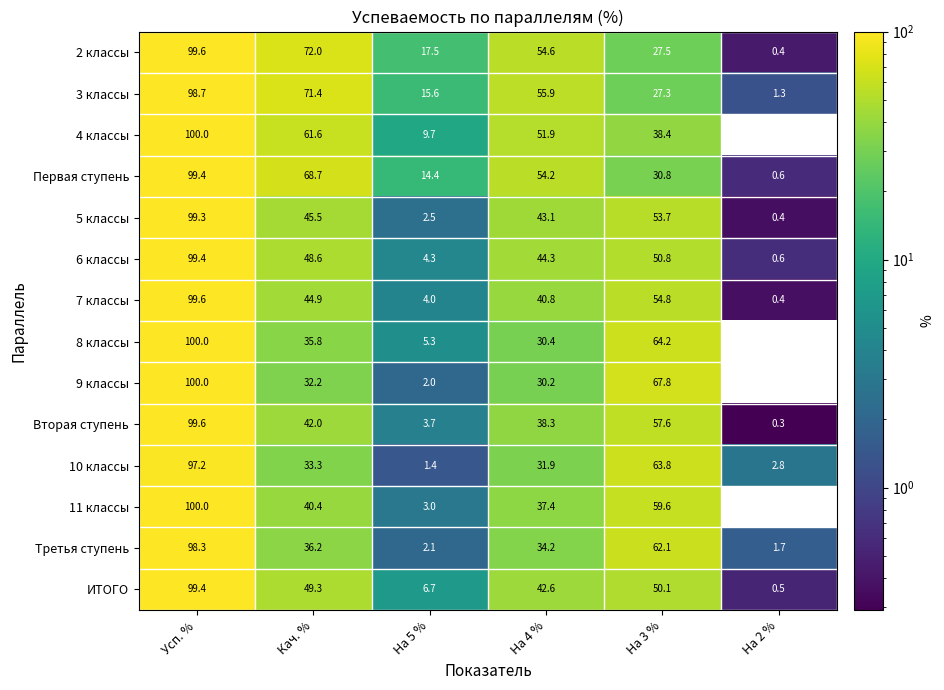

Which series has the largest total across all categories?

2 классы